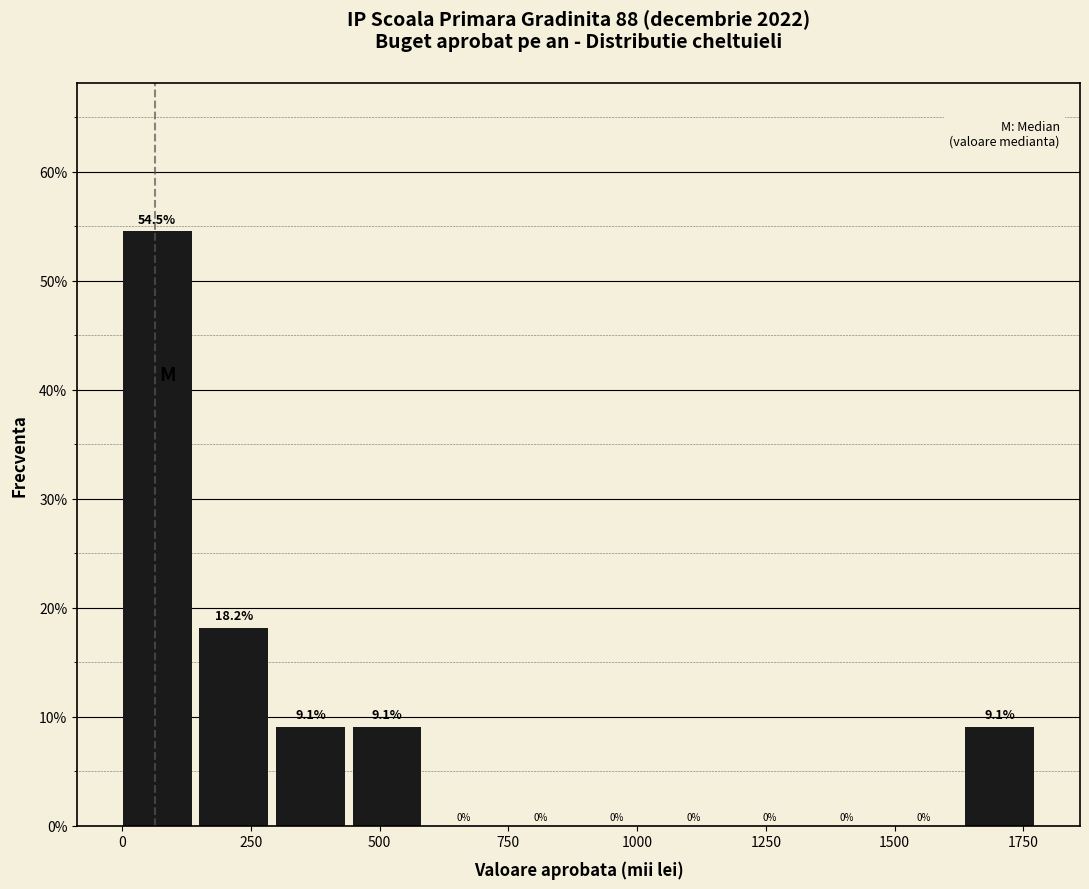

Around what value on the x-axis is the tallest bar? Give the approximate position of its centre, as read against the axis.

50